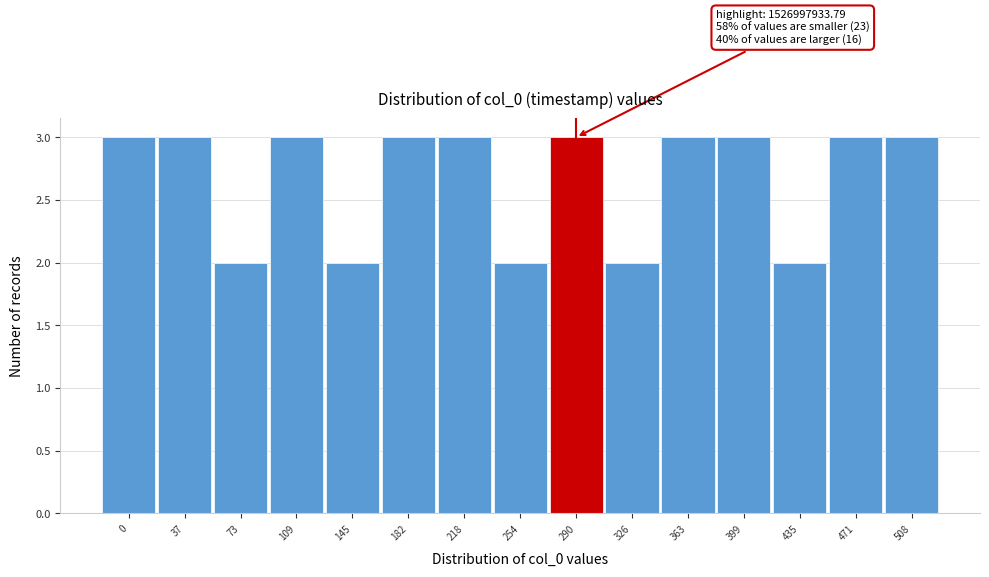

Reading left to right, extract all data points from this chart.

3	3	2	3	2	3	3	2	3	2	3	3	2	3	3